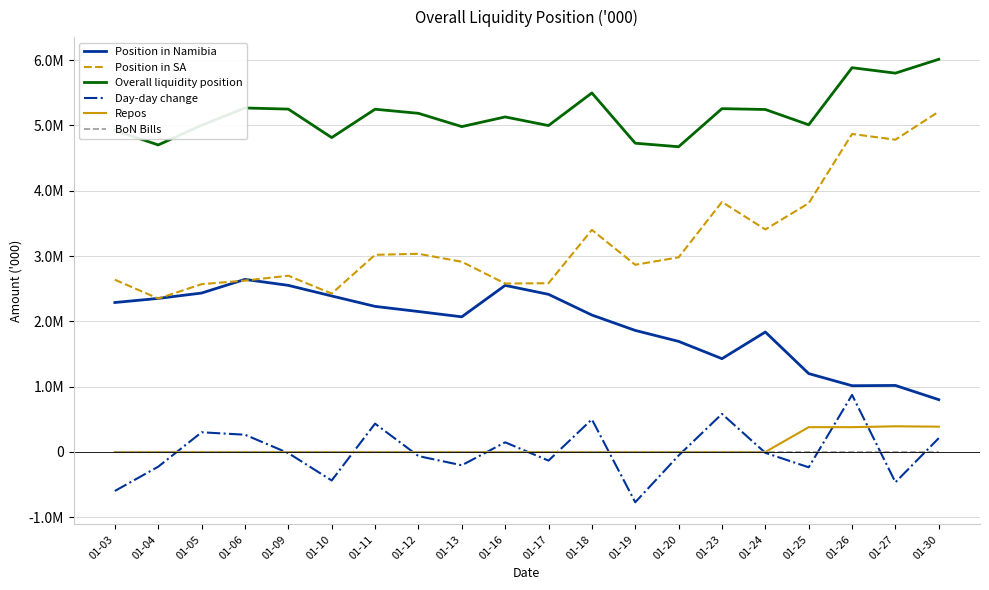

What are all the series names shown in the legend?

Position in Namibia, Position in SA, Overall liquidity position, Day-day change, Repos, BoN Bills